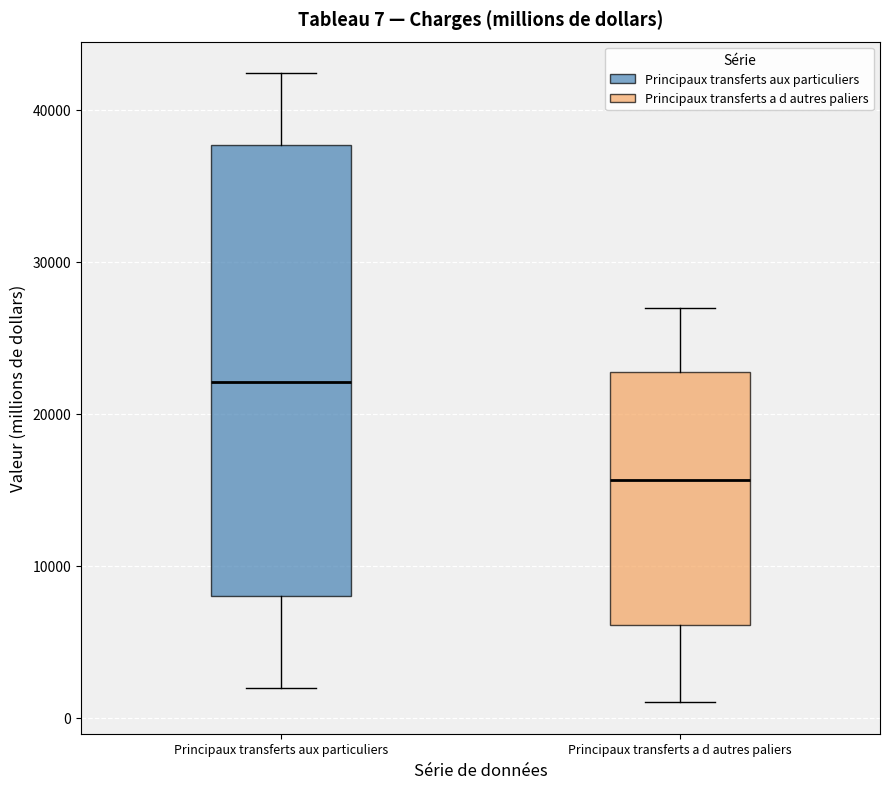

Which box is the tallest, from its lower edge to its upper edge?

Principaux transferts aux particuliers